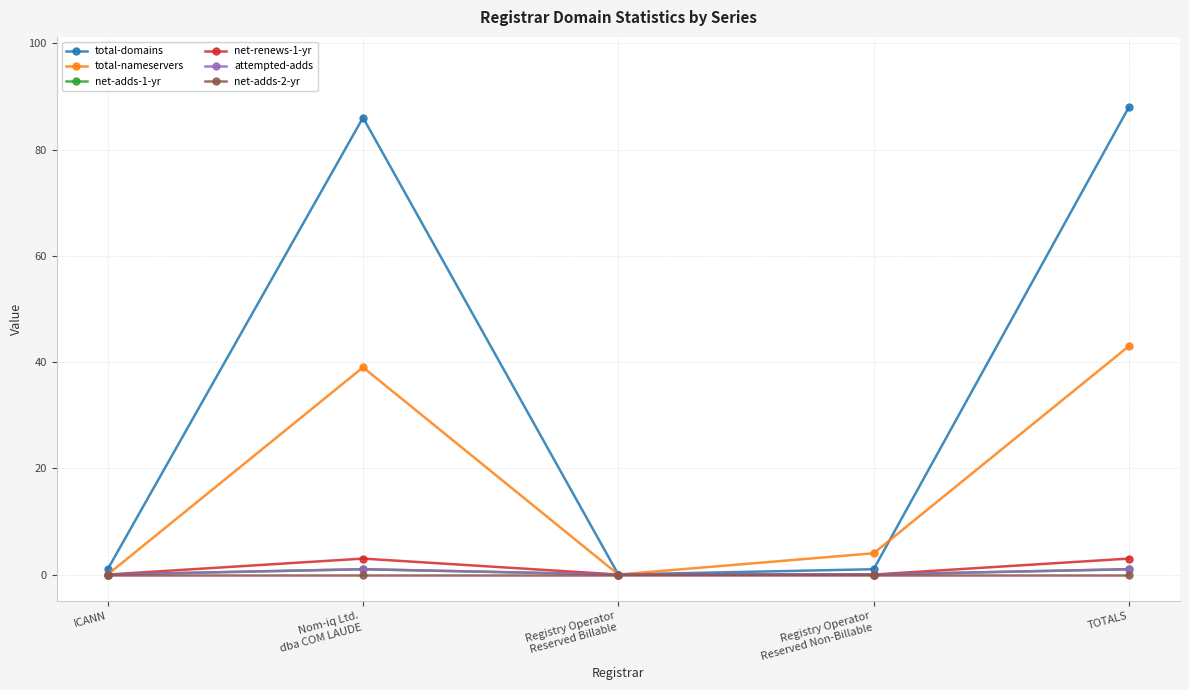

Is this an area chart (filled region under the line)?

No